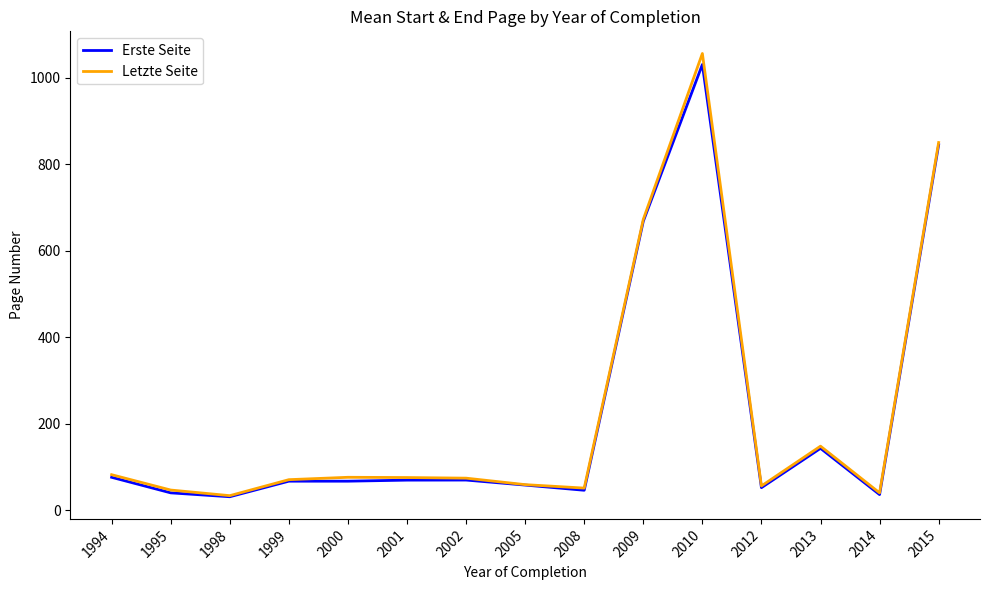

Between 1995 and 2013, which series saw the biggest shift?

Erste Seite